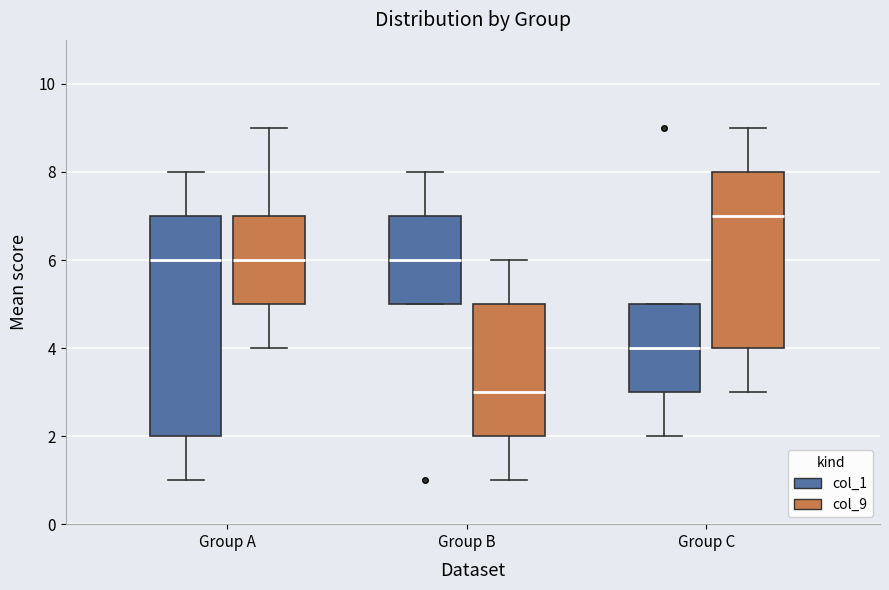

Where does the median line of the box for Group B (col_1) sit on the y-axis? The values are not printed on the chart, so give them approximately, as read against the axis.

6